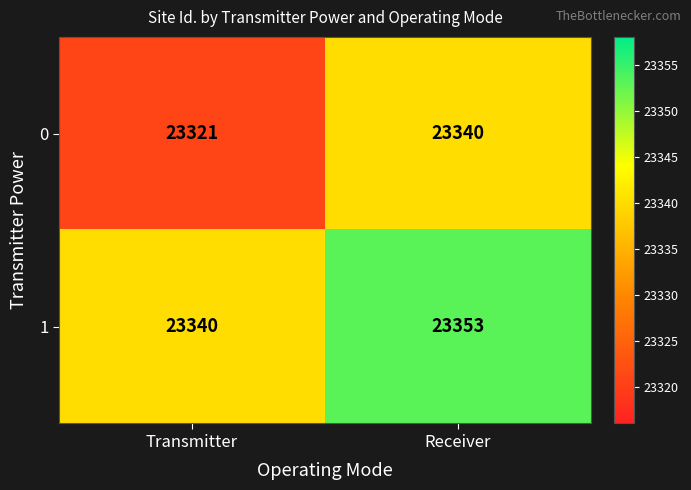

At which category is the sum across all series the highest?

Receiver